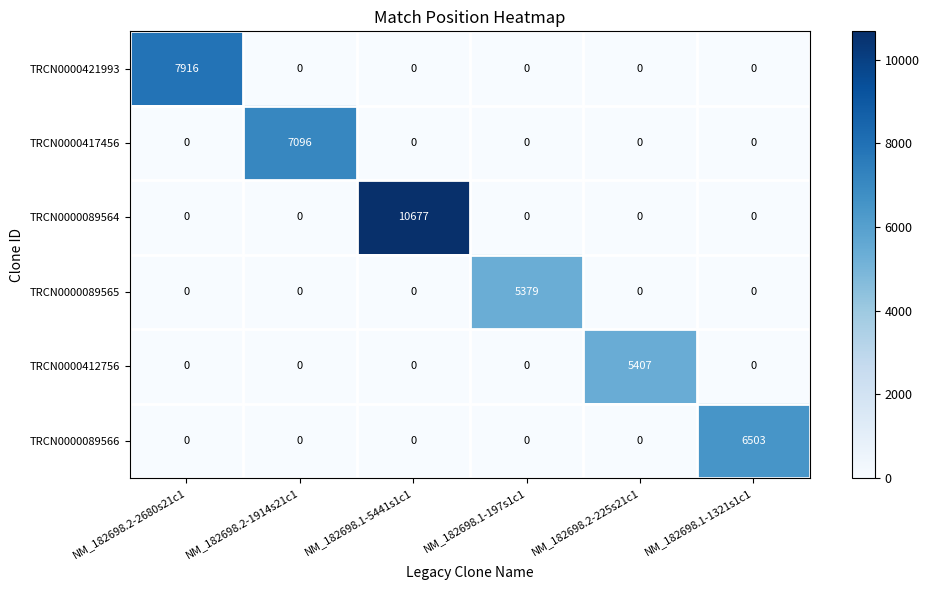

Which series changed the most between NM_182698.2-1914s21c1 and NM_182698.1-1321s1c1?

TRCN0000417456